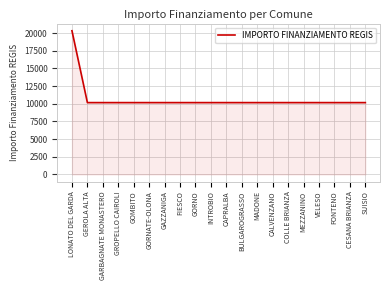

What is the approximate value at GORNATE-OLONA?

10172